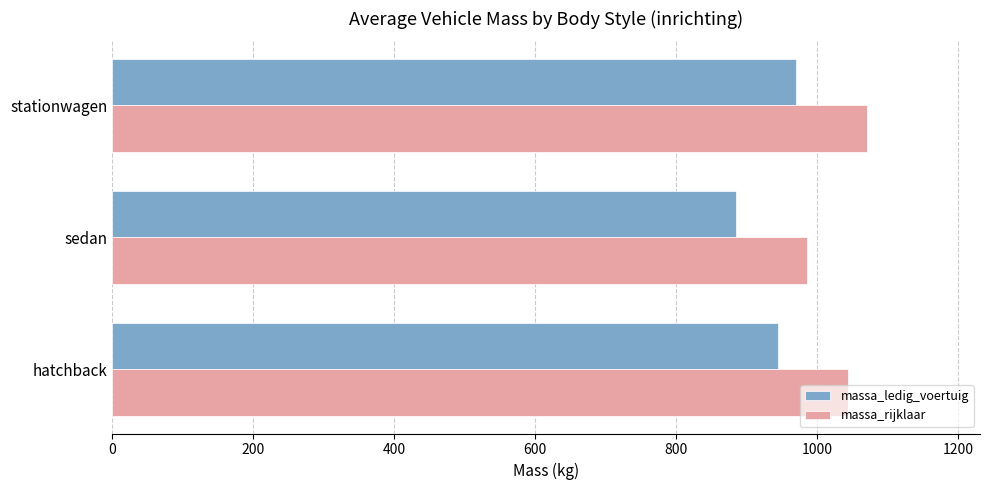

How many values in the massa_rijklaar series are below 1044?

1